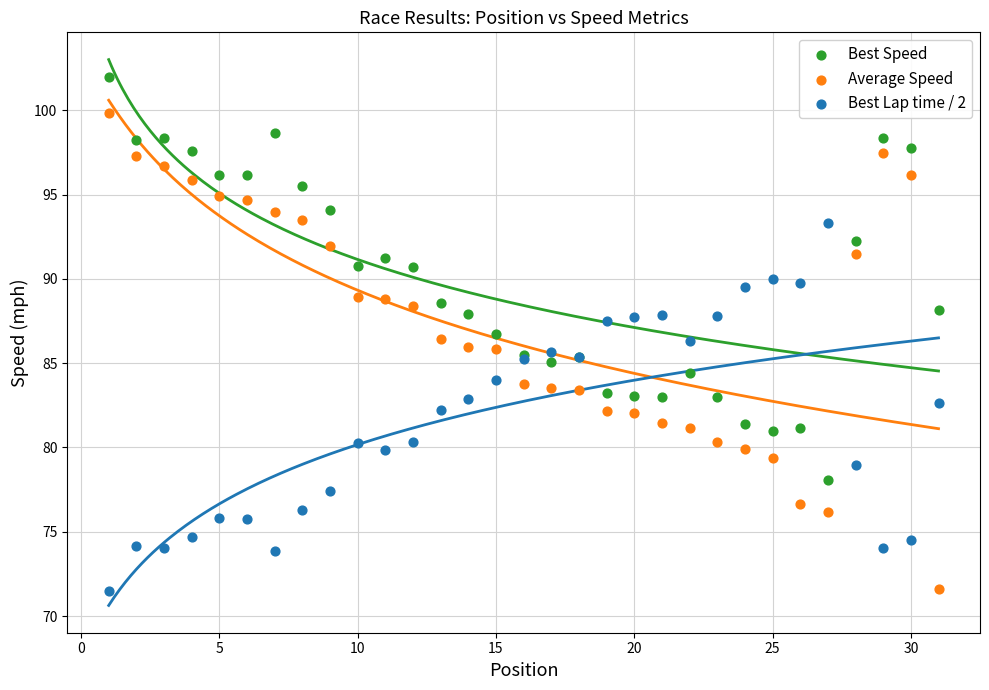

What is the X range (max minus min) for the scatter plot?

30.0